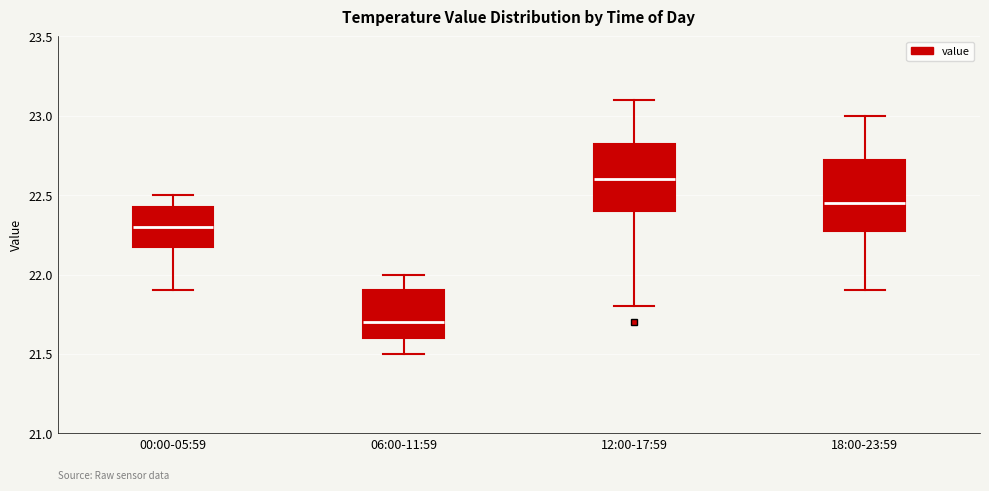

Reading left to right, transcribe this box plot: for each box, give where its median line is, the range the box spans, and where its two whiskers end, as read against the y-axis. The values are not printed on the chart, so give them approximately, as read against the axis.

00:00-05:59: median 22.30, box 22.20 to 22.45, whiskers 21.90 to 22.50
06:00-11:59: median 21.70, box 21.60 to 21.90, whiskers 21.50 to 22.00
12:00-17:59: median 22.60, box 22.40 to 22.85, whiskers 21.80 to 23.10
18:00-23:59: median 22.45, box 22.30 to 22.75, whiskers 21.90 to 23.00